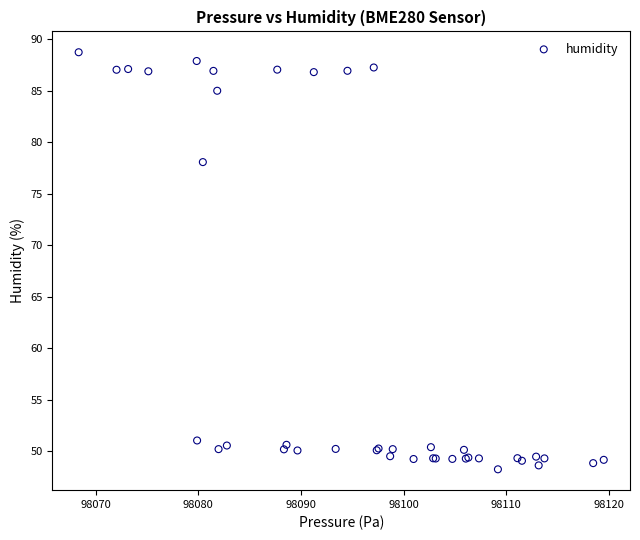

What Y value in the scatter plot is closest to 68?

78.1